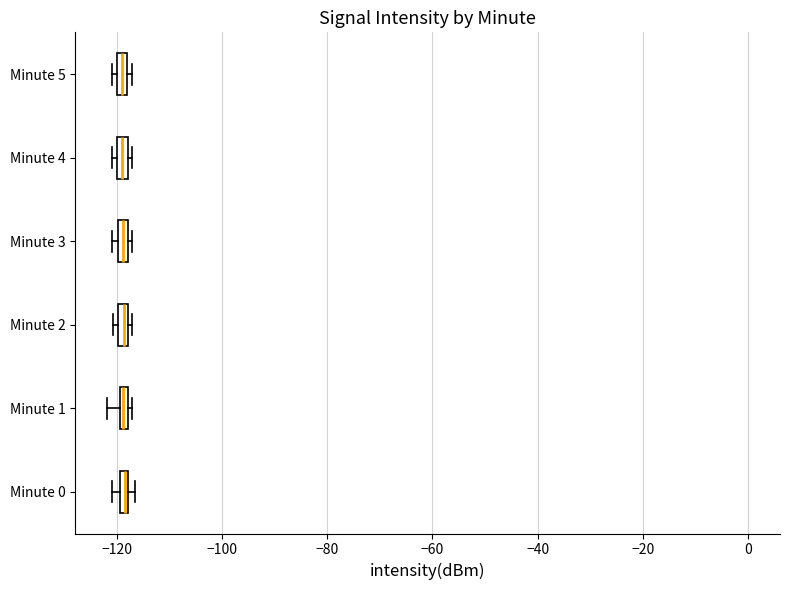

Where is the right edge of the box for Minute 3 on the x-axis? The values are not printed on the chart, so give them approximately, as read against the axis.

-118